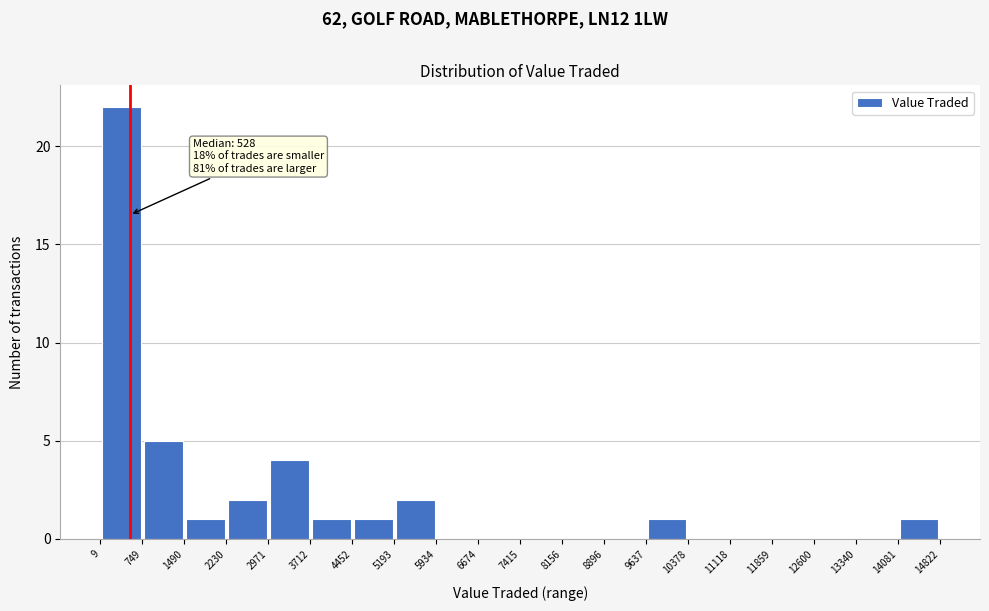

Which range on the x-axis has the tallest bar?

9 to 749